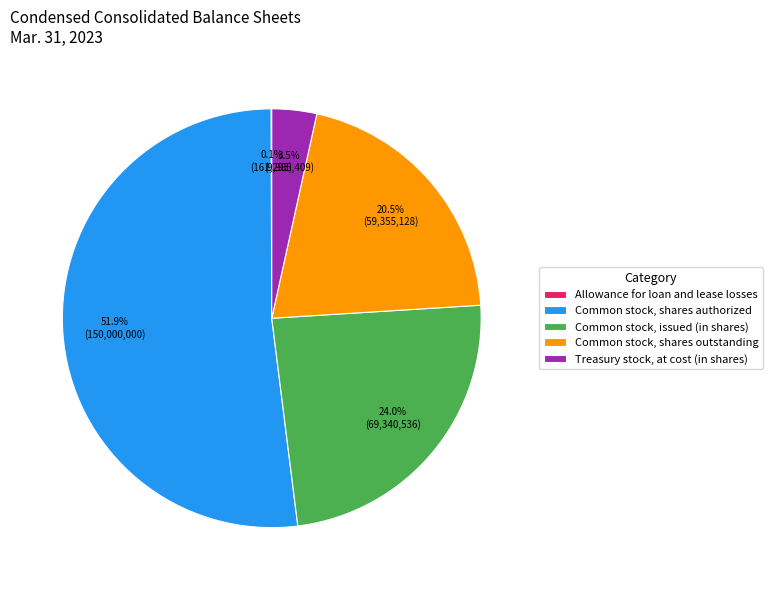

How much of the chart is everything except Common stock, shares outstanding?

79.5%